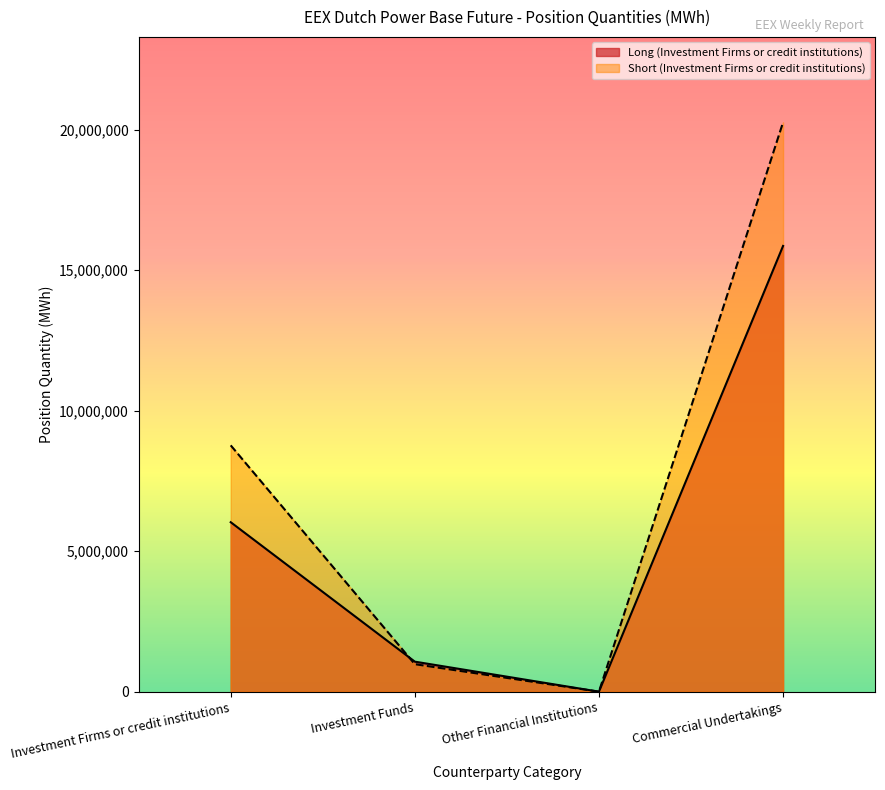

True or false: Long (Investment Firms or credit institutions) has a value of 6031425 at Investment Firms or credit institutions.

True